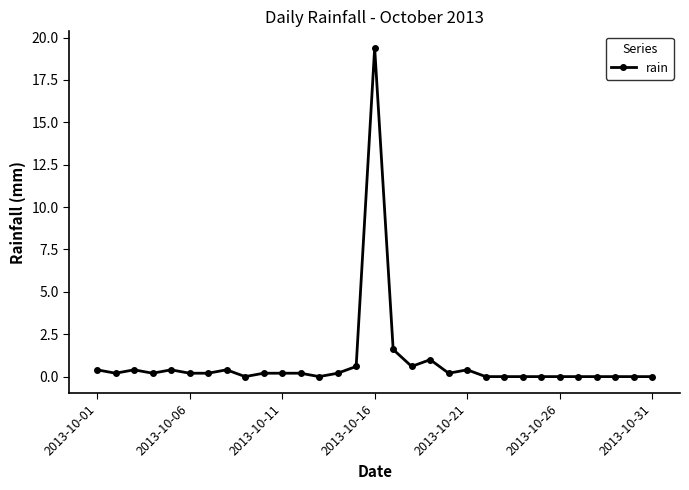

What is the maximum value shown in the chart?

19.4